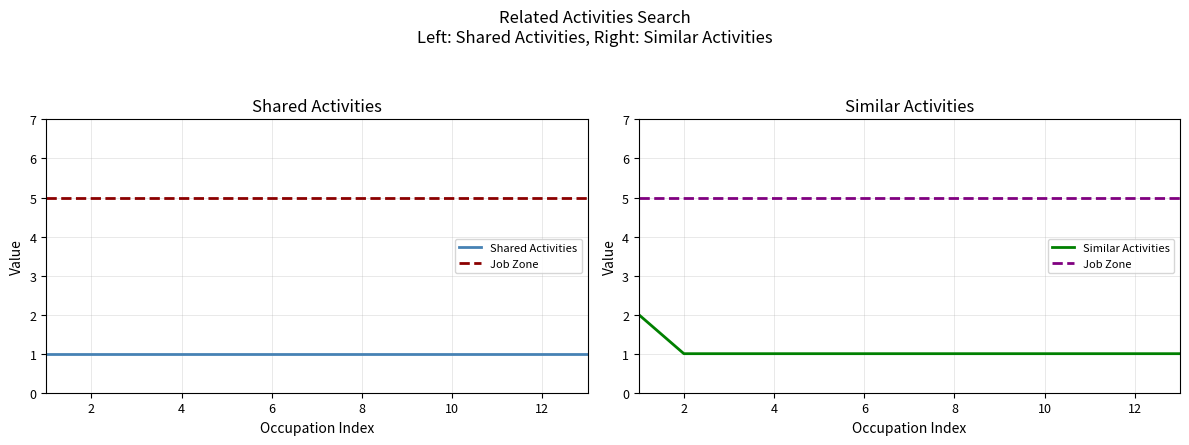

The Job Zone series shows 5 at 6. True or false?

True